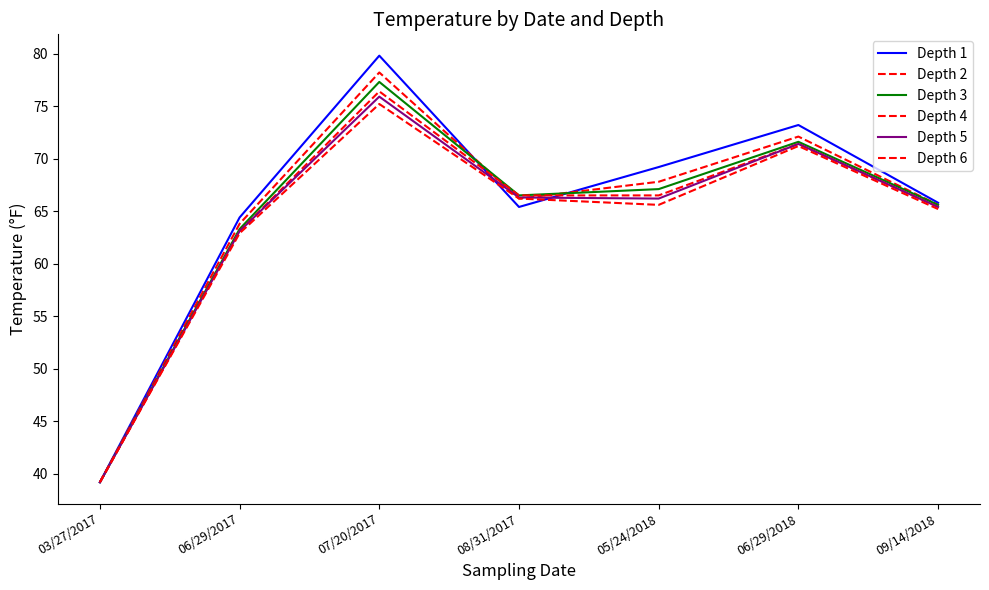

How many lines are shown in the chart?

6